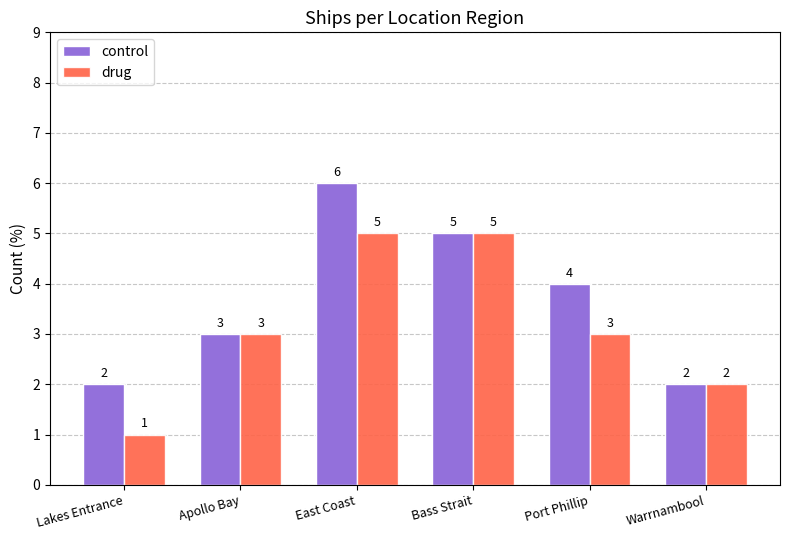

Is the value of control at Bass Strait greater than the value of drug at Lakes Entrance?

Yes